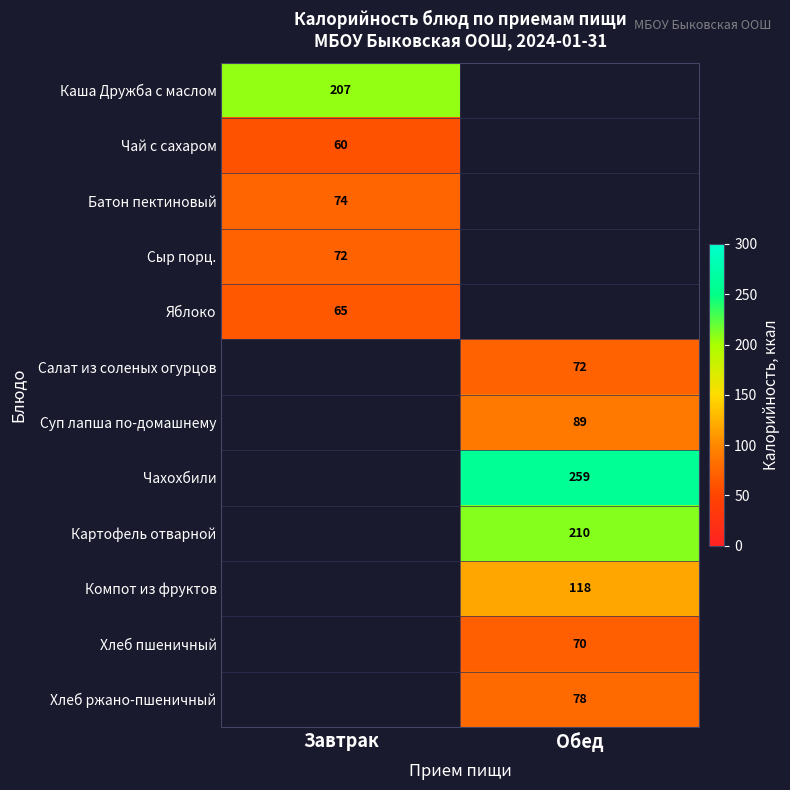

Is it true that Чахохбили equals 259 at Обед?

True